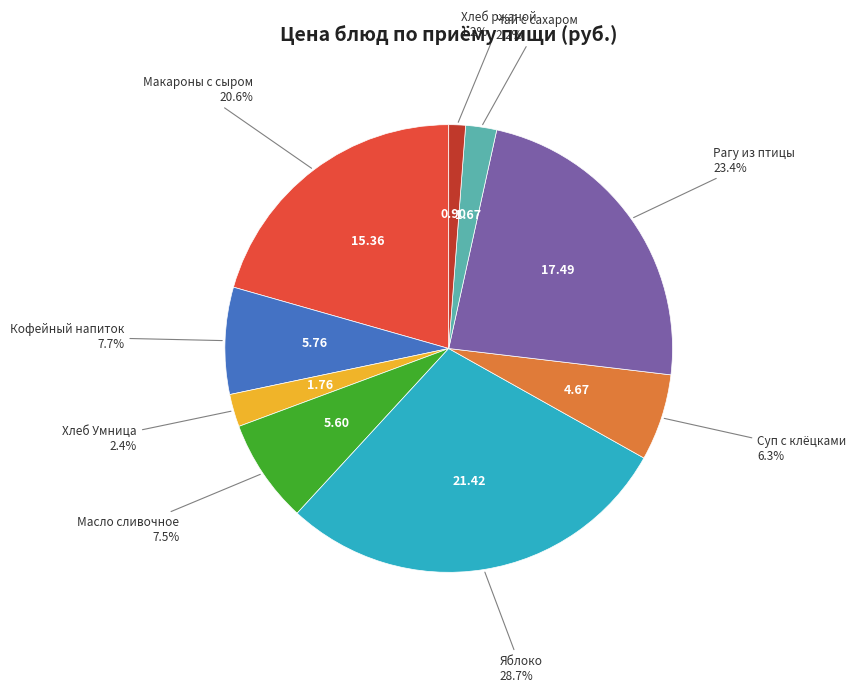

Is there any slice that represents more than half of the pie?

No